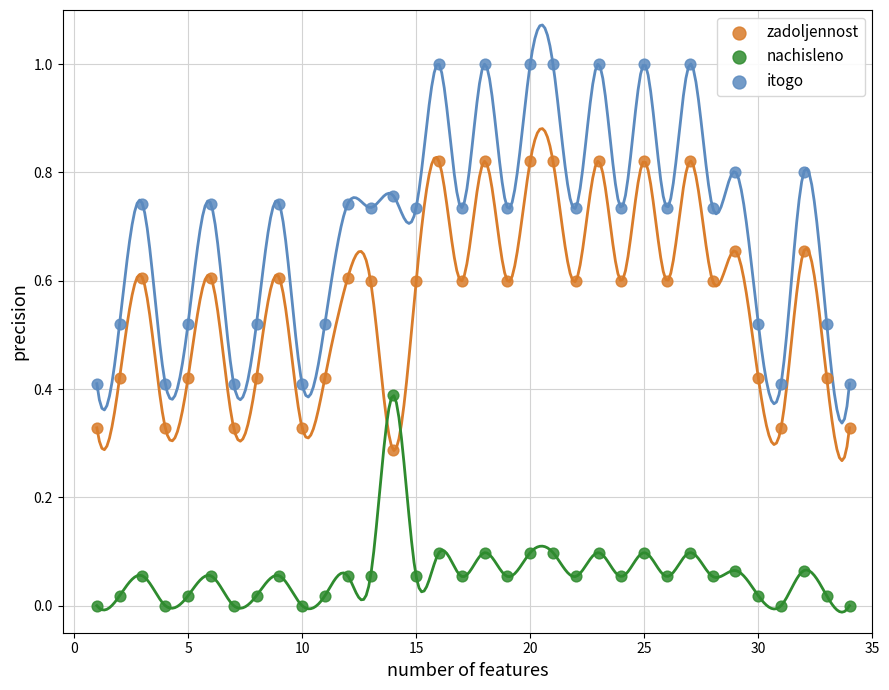

Which series reaches the maximum Y coordinate?

itogo